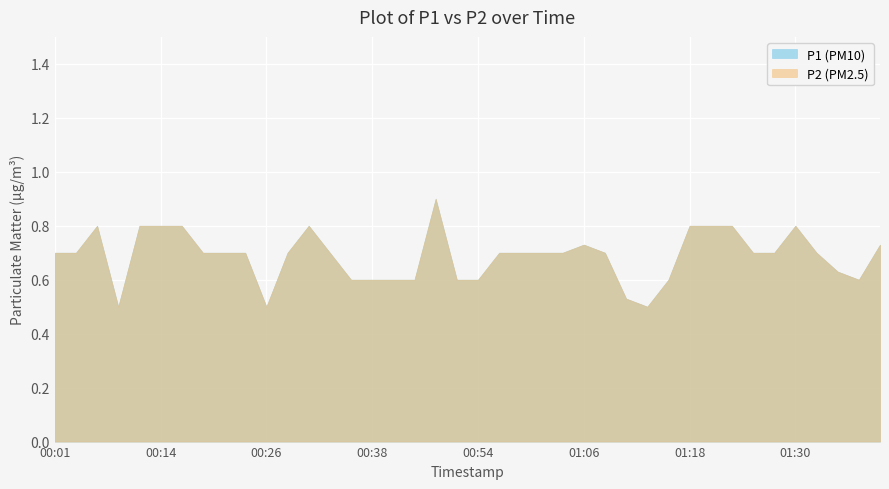

Where is the first local minimum for P1?

00:09